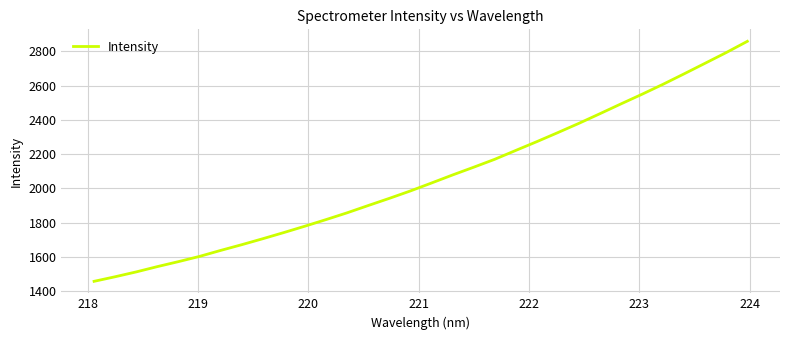

What is the difference between the maximum and minimum values?

1401.2